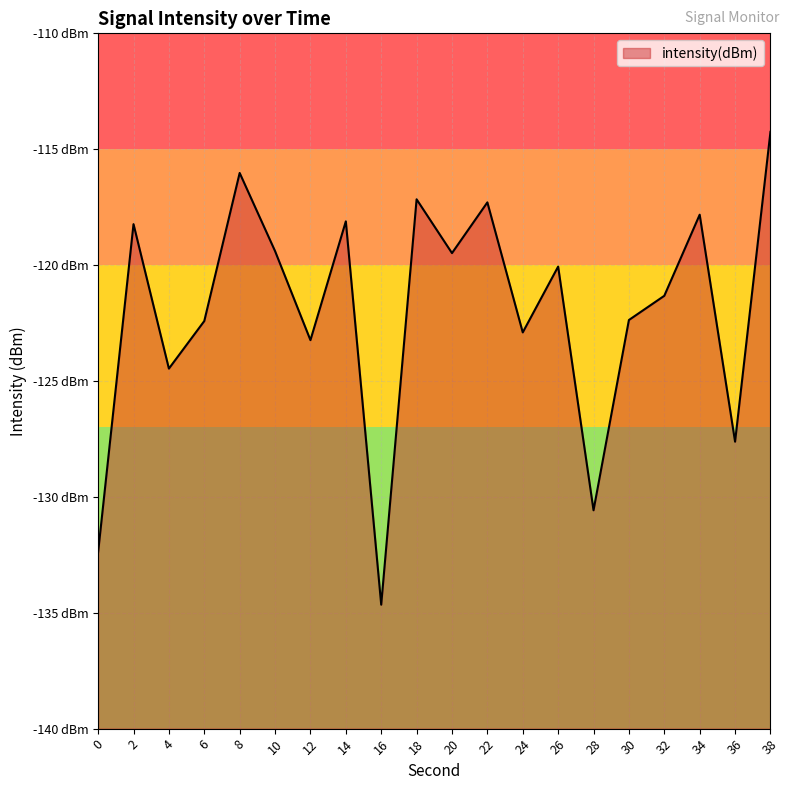

What is the value of the 7th point from the left?

-123.2